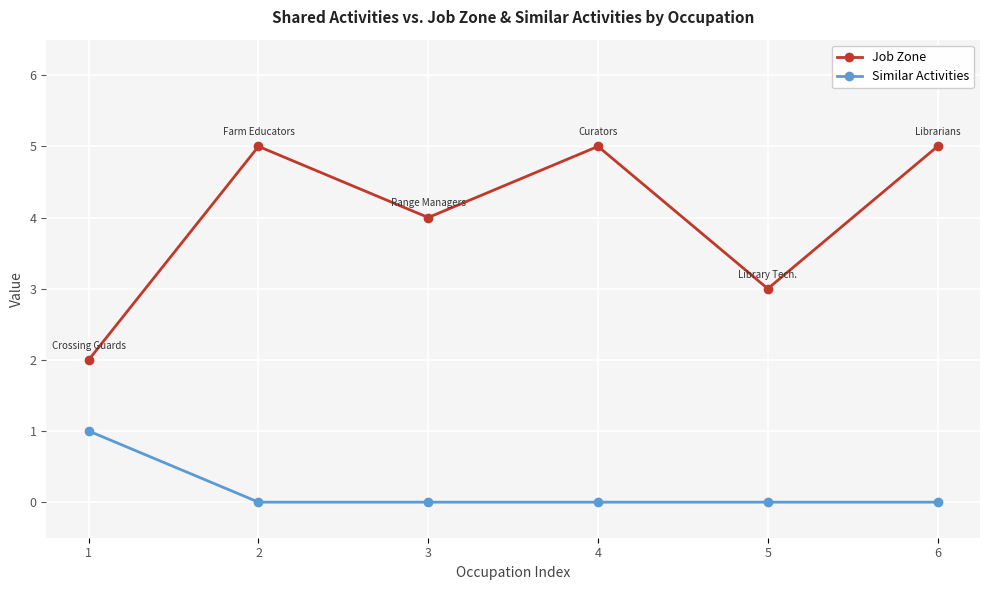

What is the greatest value displayed?

5